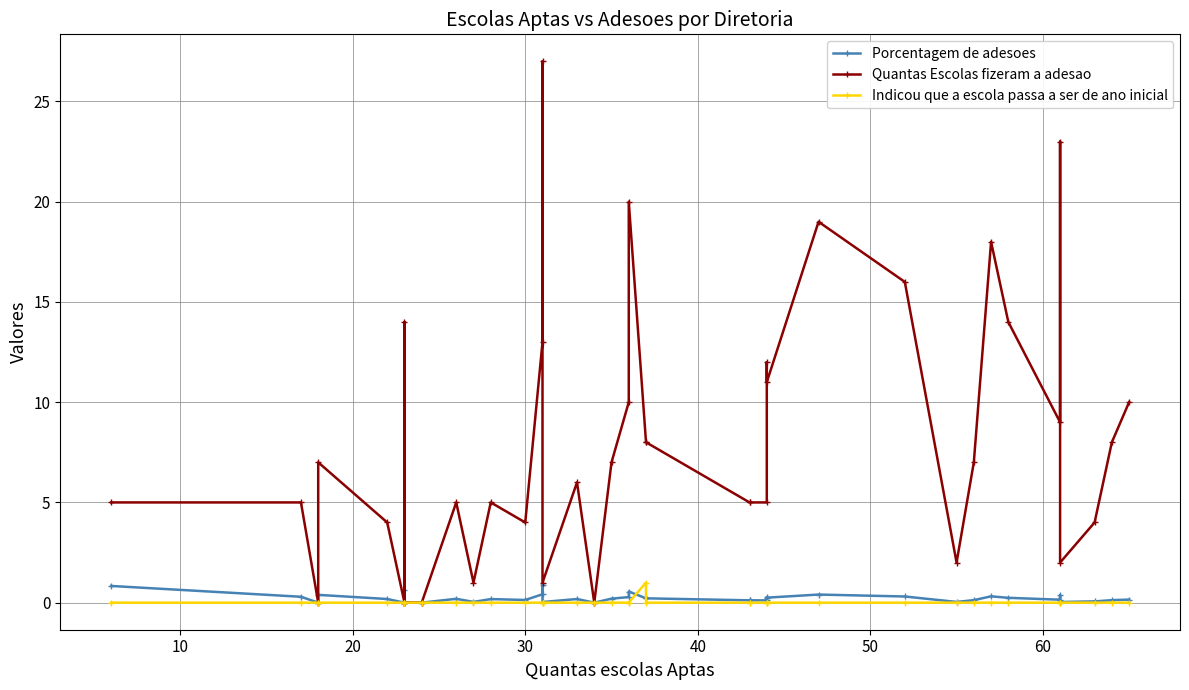

True or false: Indicou que a escola passa a ser de ano inicial and Quantas Escolas fizeram a adesao cross at least once.

False